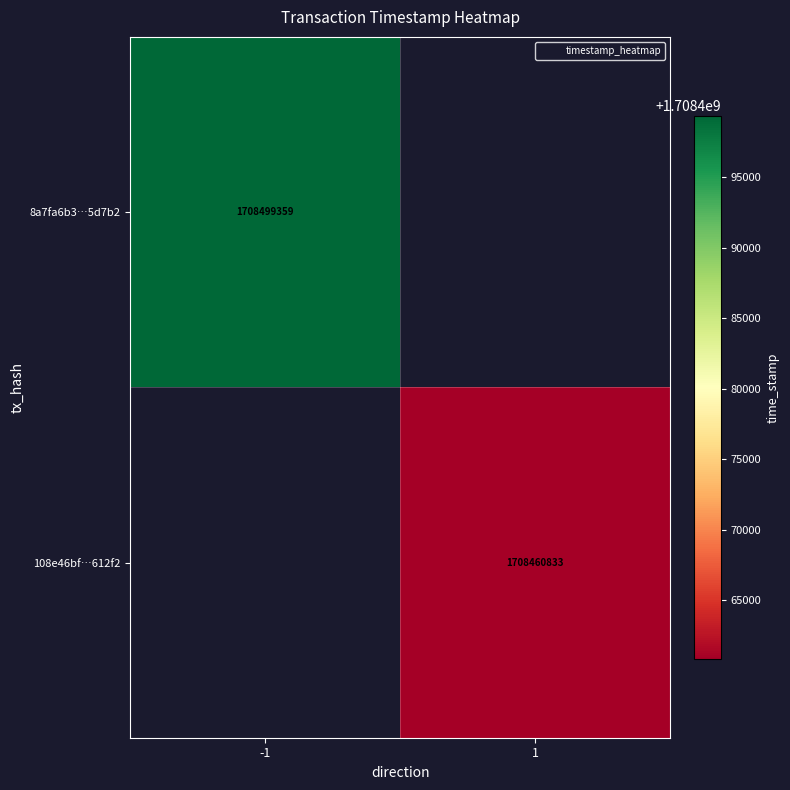

At which label is 8a7fa6b3…5d7b2 closest to 1708499359?

-1